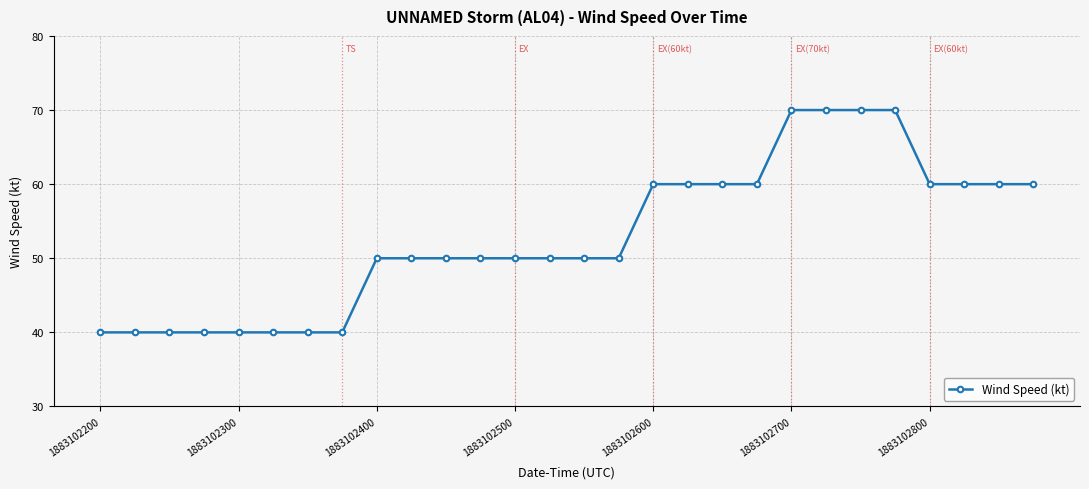

Reading left to right, transcribe all the data shown in this chart.

40	40	40	40	40	40	40	40	50	50	50	50	50	50	50	50	60	60	60	60	70	70	70	70	60	60	60	60